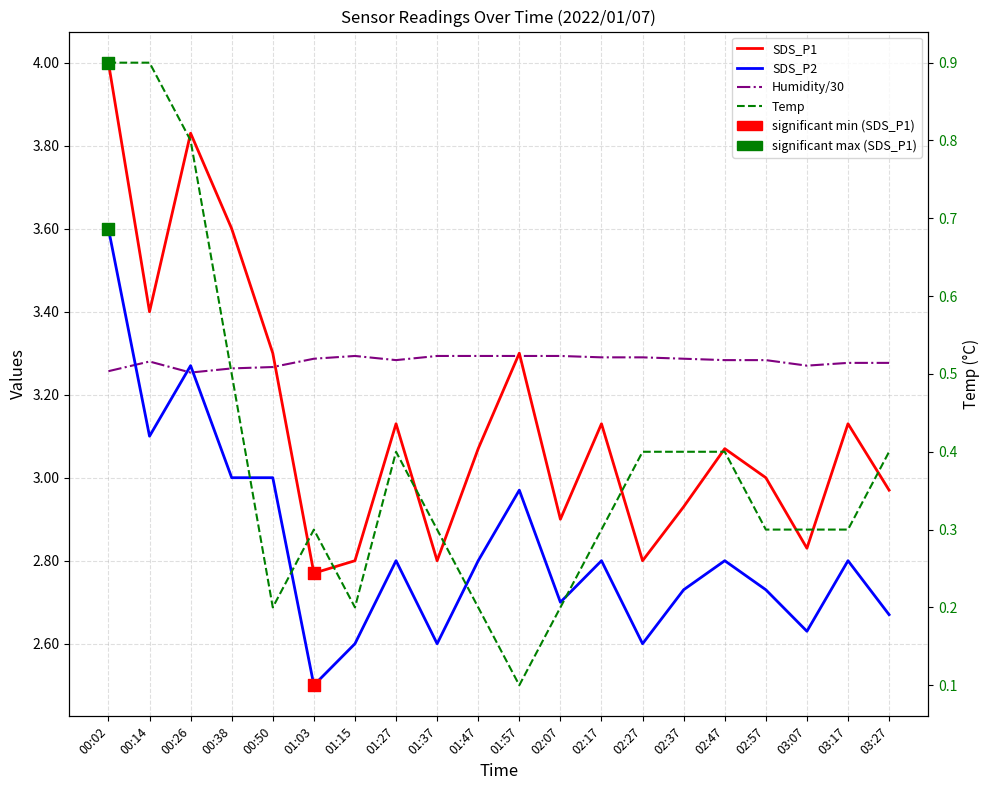

Which series has the largest total across all categories?

Humidity/30